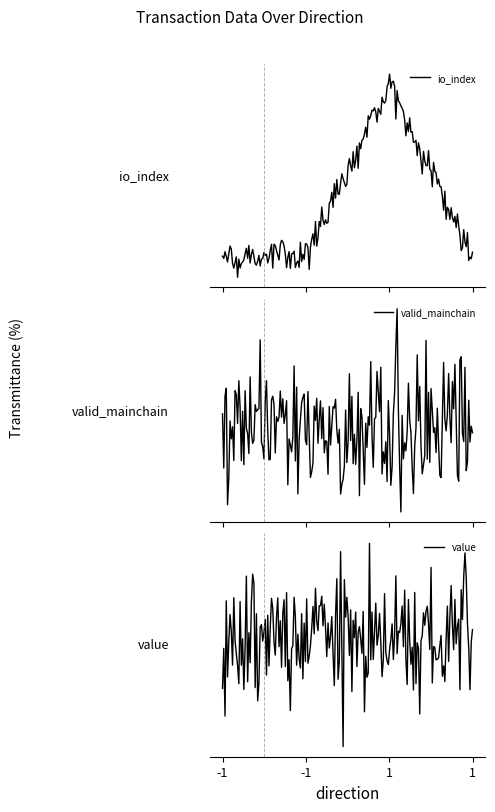

The io_index series shows 1.0 at 1. True or false?

True